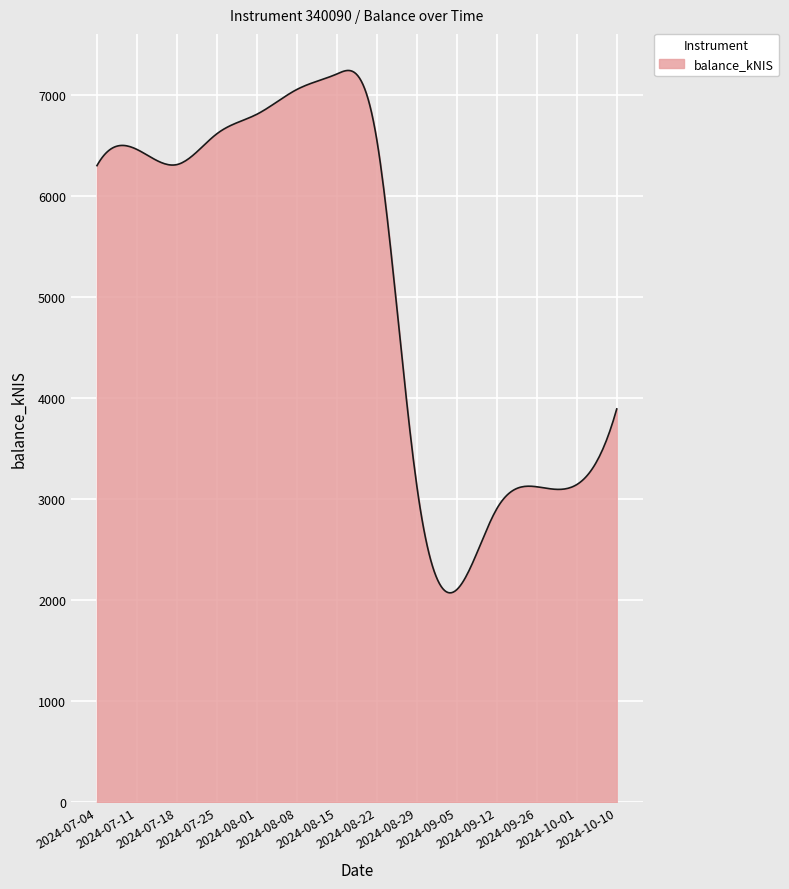

What is the minimum value shown in the chart?

2073.9